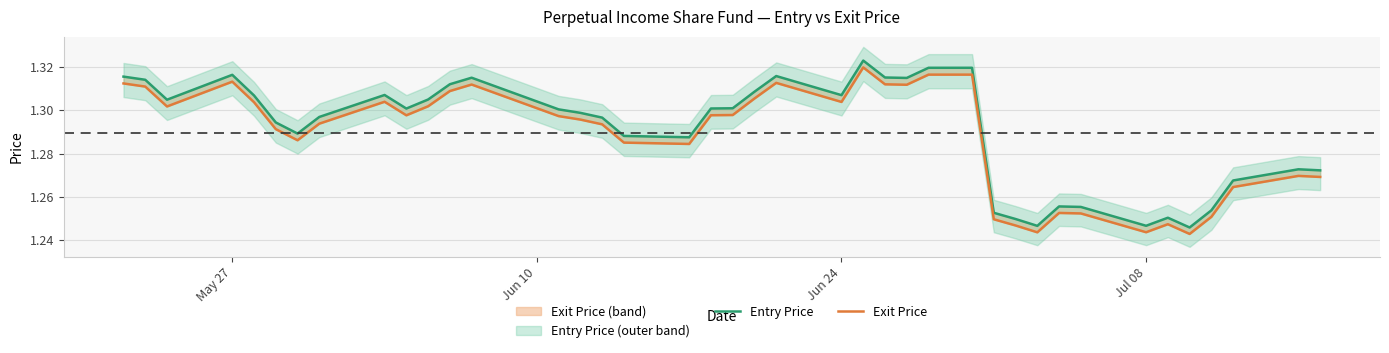

Which series has the largest total across all categories?

Entry Price